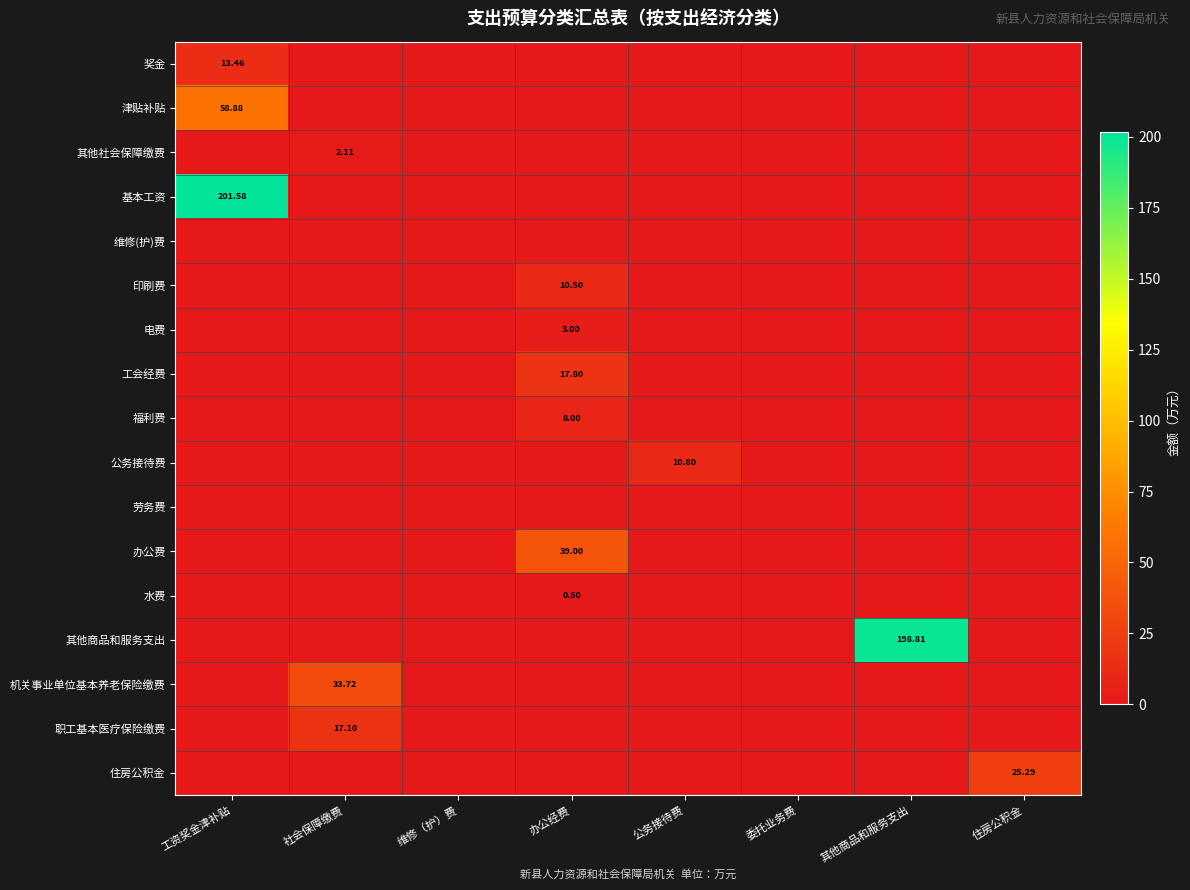

The 水费 series shows 0.2 at 维修（护）费. True or false?

False